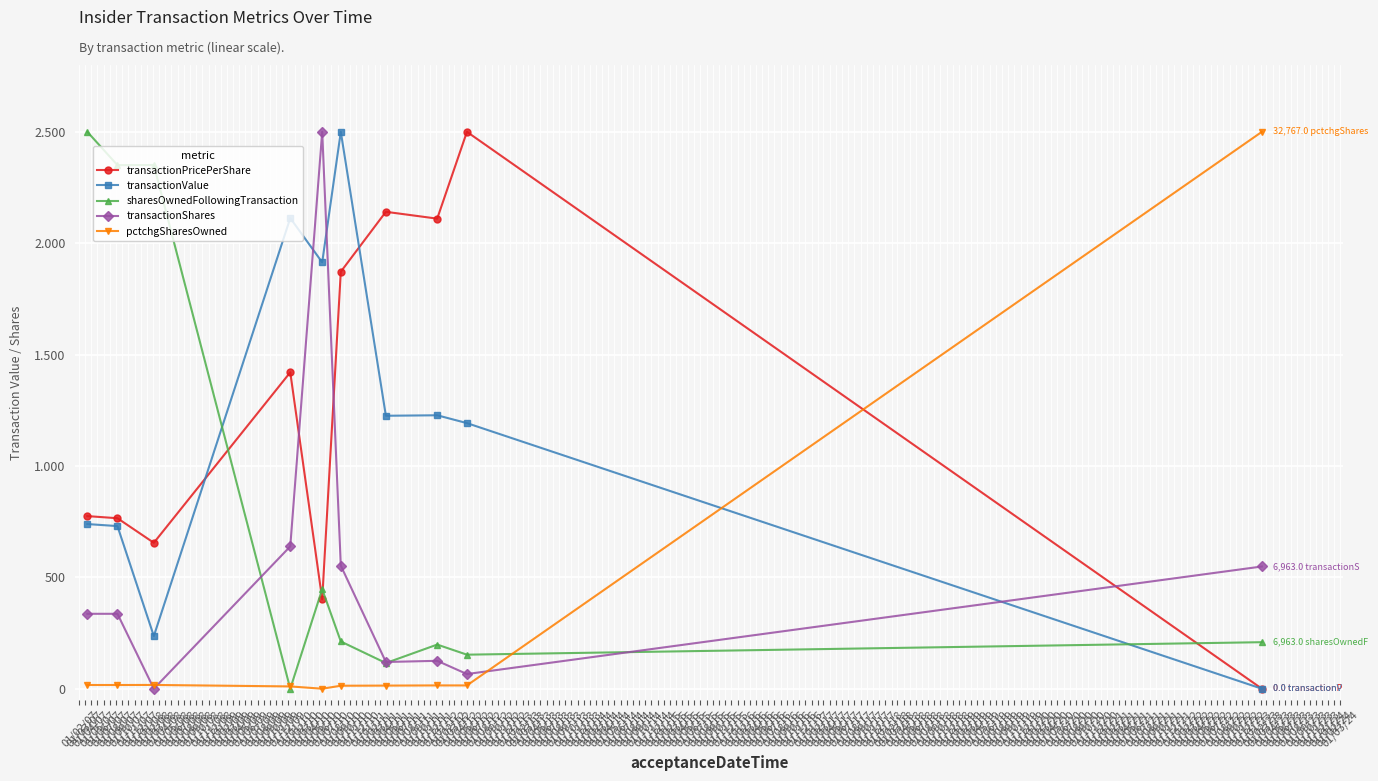

Does the chart have visible grid lines?

Yes